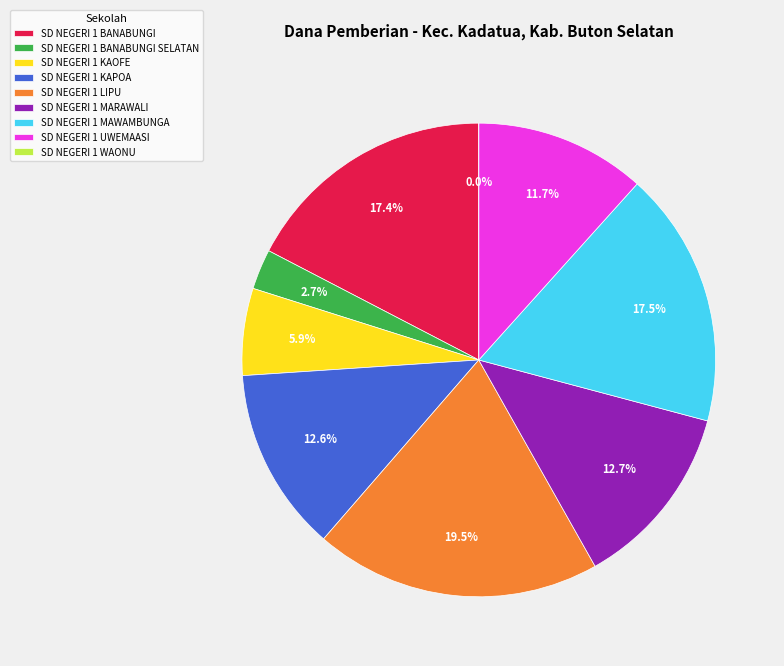

Which category has the biggest portion of the pie?

SD NEGERI 1 LIPU